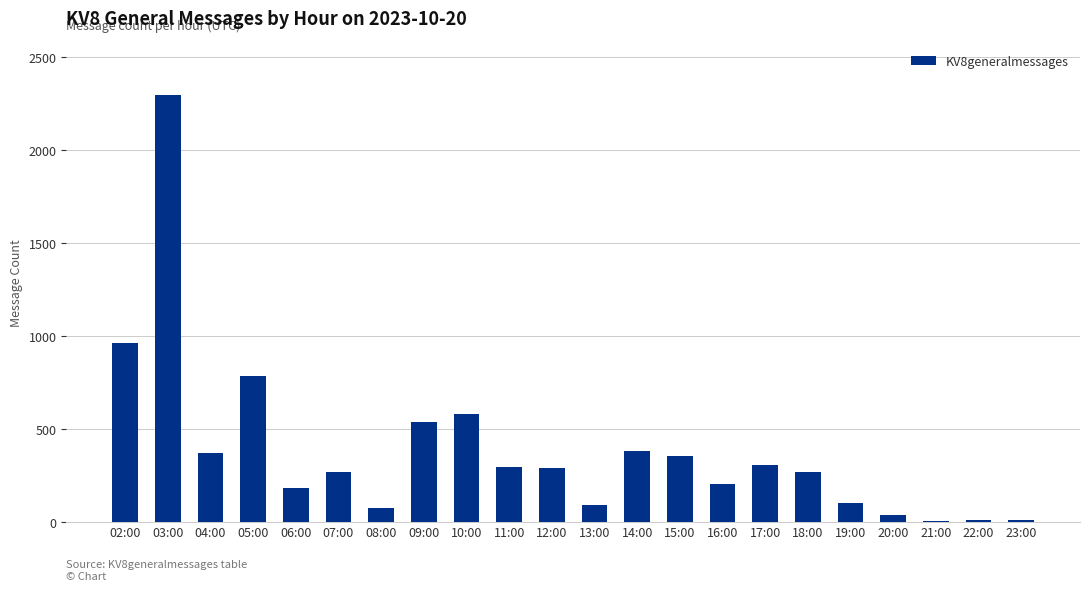

The value at 06:00 is 179. True or false?

True